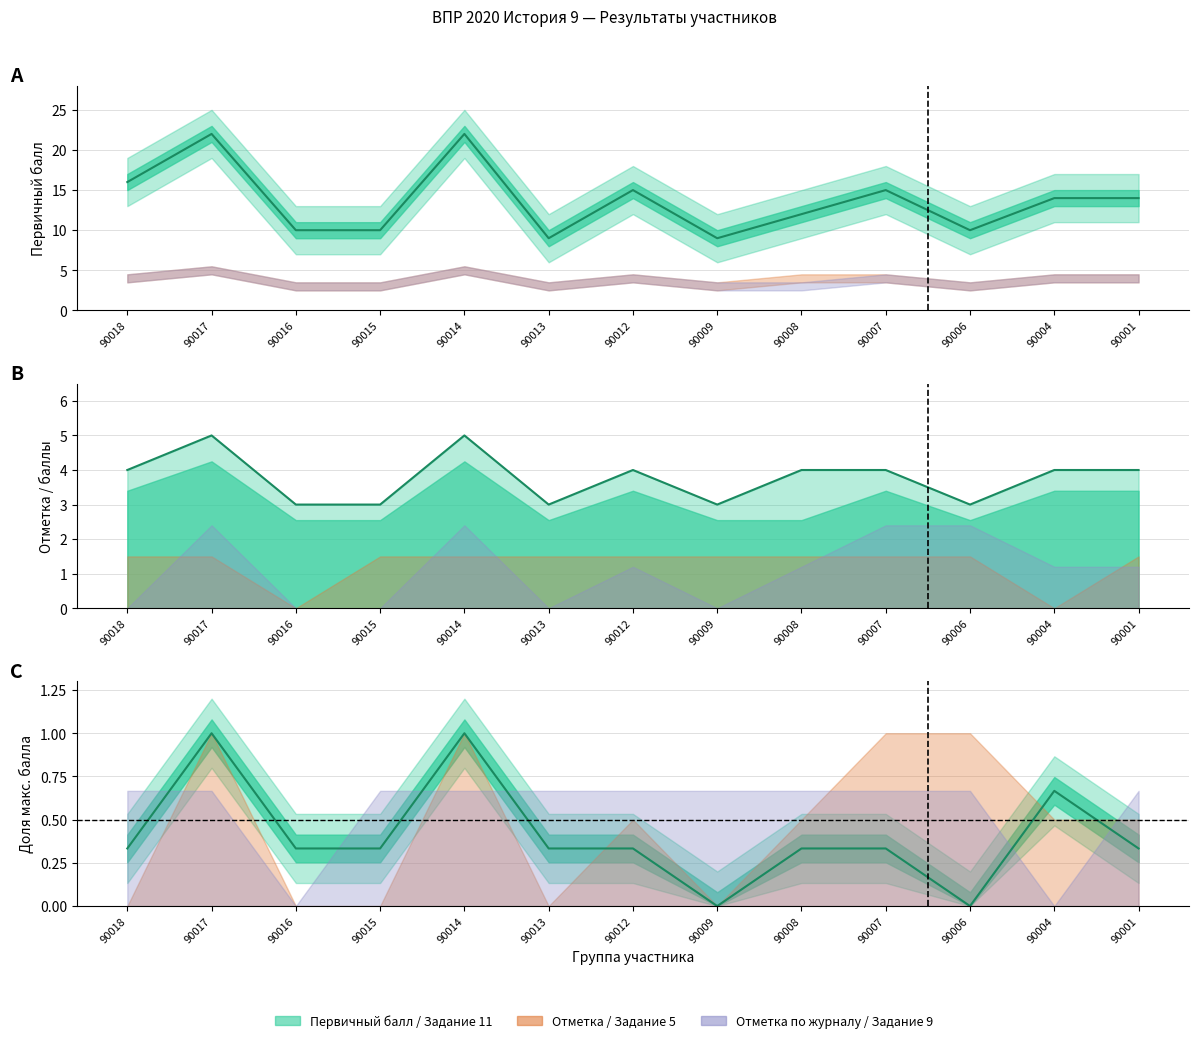

Which category has the highest value in the Первичный балл series?

90017